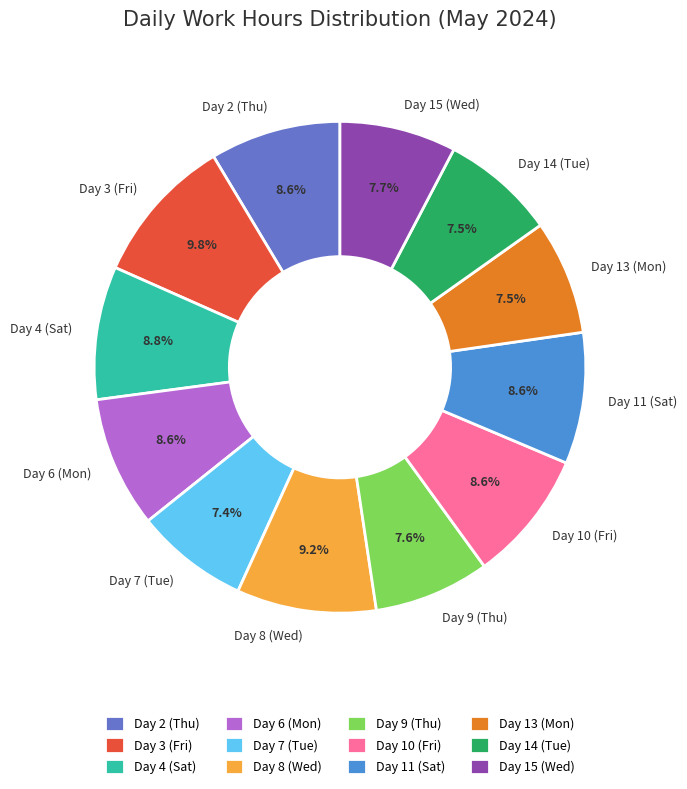

Which category has the biggest portion of the pie?

Day 3 (Fri)